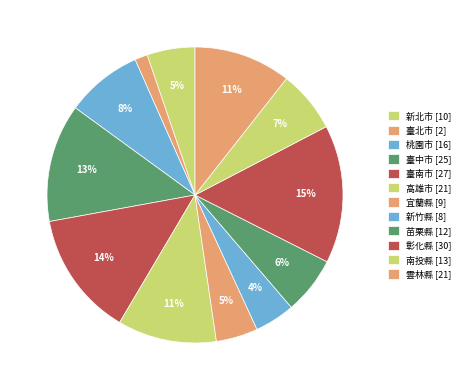

To the nearest percent, what percentage of the pie is 苗栗縣?

6%